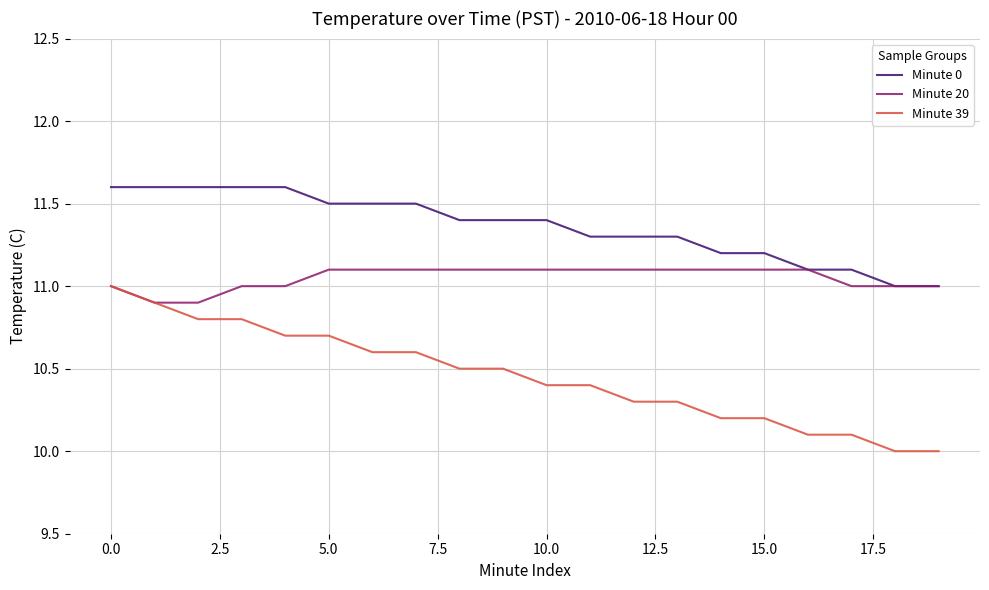

True or false: Minute 39 and Minute 0 cross at least once.

False